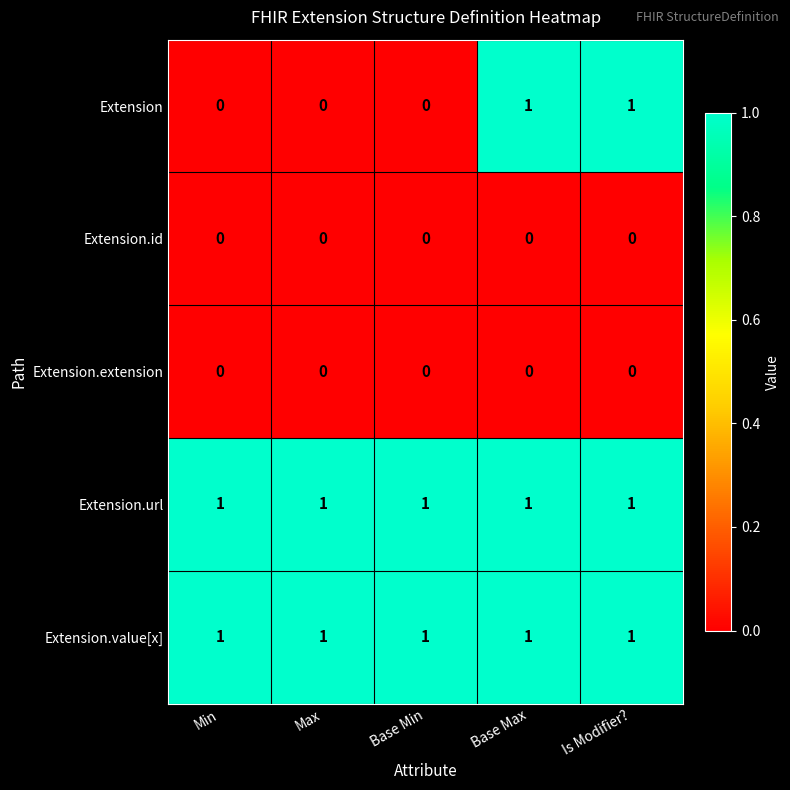

Reading left to right, what are all the values shown in this chart?

Extension: Min=0	Max=0	Base Min=0	Base Max=1	Is Modifier?=1
Extension.id: Min=0	Max=0	Base Min=0	Base Max=0	Is Modifier?=0
Extension.extension: Min=0	Max=0	Base Min=0	Base Max=0	Is Modifier?=0
Extension.url: Min=1	Max=1	Base Min=1	Base Max=1	Is Modifier?=1
Extension.value[x]: Min=1	Max=1	Base Min=1	Base Max=1	Is Modifier?=1